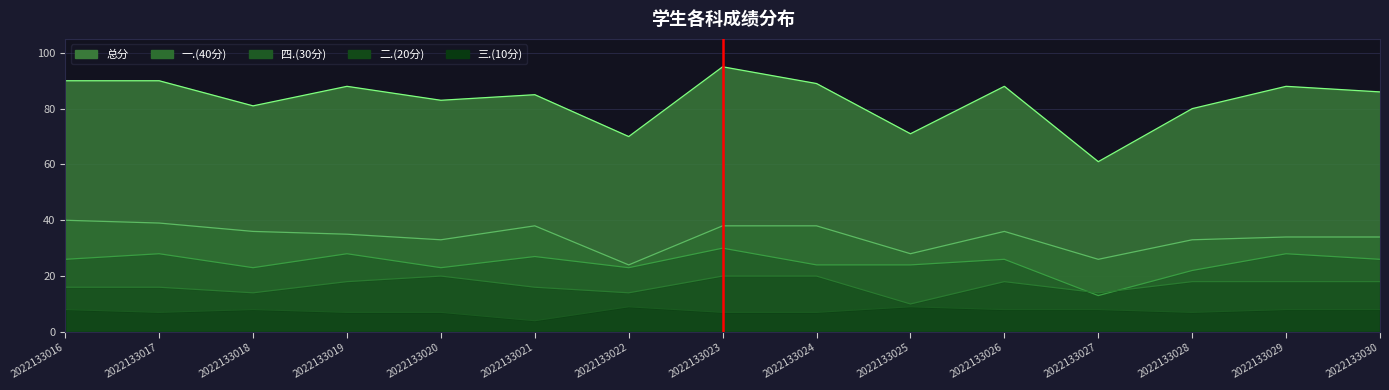

List the series in order of their peak value, lowest first.

三.(10分), 二.(20分), 四.(30分), 一.(40分), 总分